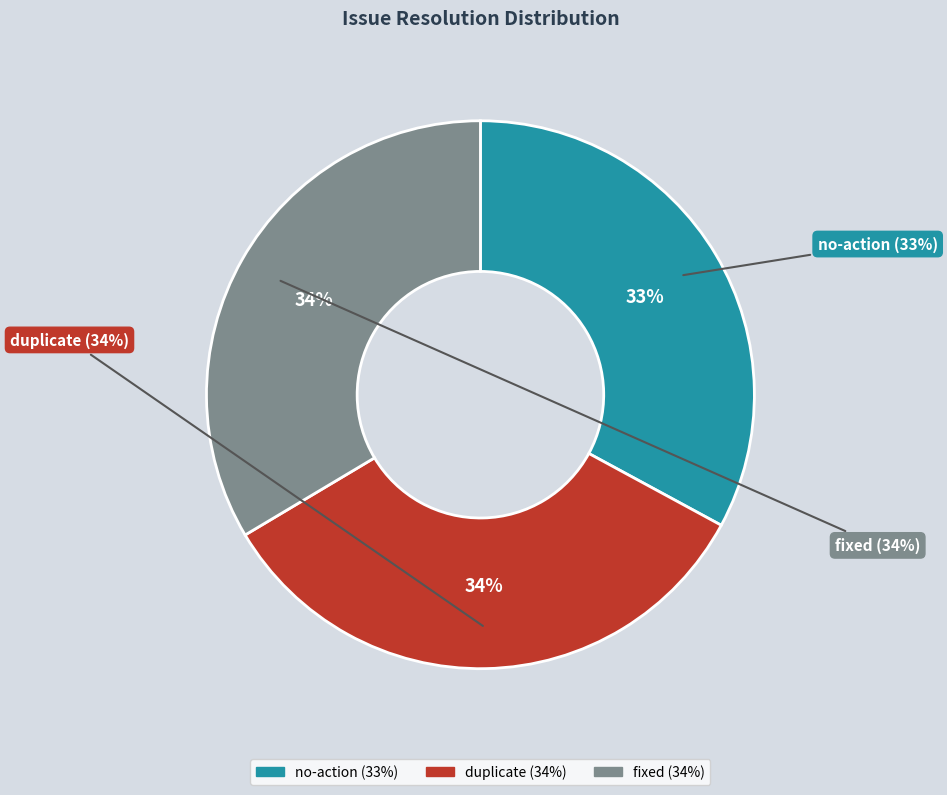

True or false: fixed accounts for 34% of the total.

True